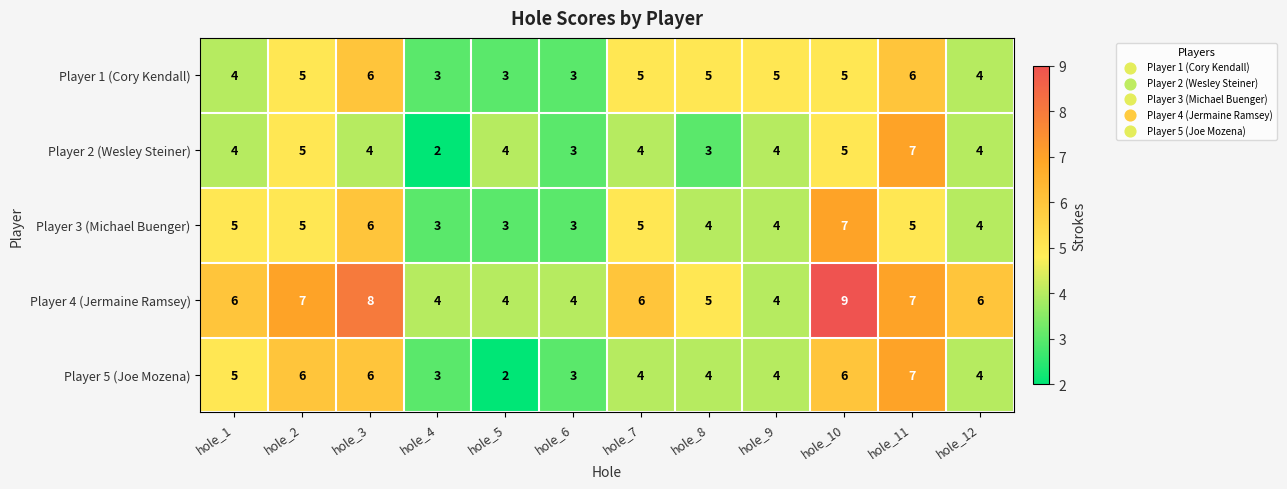

What is the difference between the maximum and minimum values in the Player 1 (Cory Kendall) series?

3